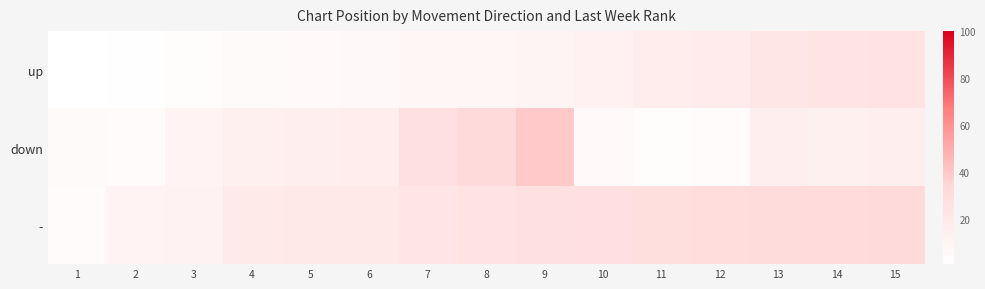

Reading left to right, transcribe all the data shown in this chart.

up: 1=1	2=2	3=3	4=5	5=6	6=7	7=8	8=9	9=10	10=13	11=17	12=18	13=22	14=24	15=25
down: 1=5	2=4	3=11	4=14	5=15	6=16	7=27	8=33	9=40	10=6	11=3	12=4	13=15	14=14	15=15
-: 1=4	2=11	3=12	4=19	5=20	6=21	7=23	8=26	9=27	10=28	11=29	12=30	13=31	14=32	15=33